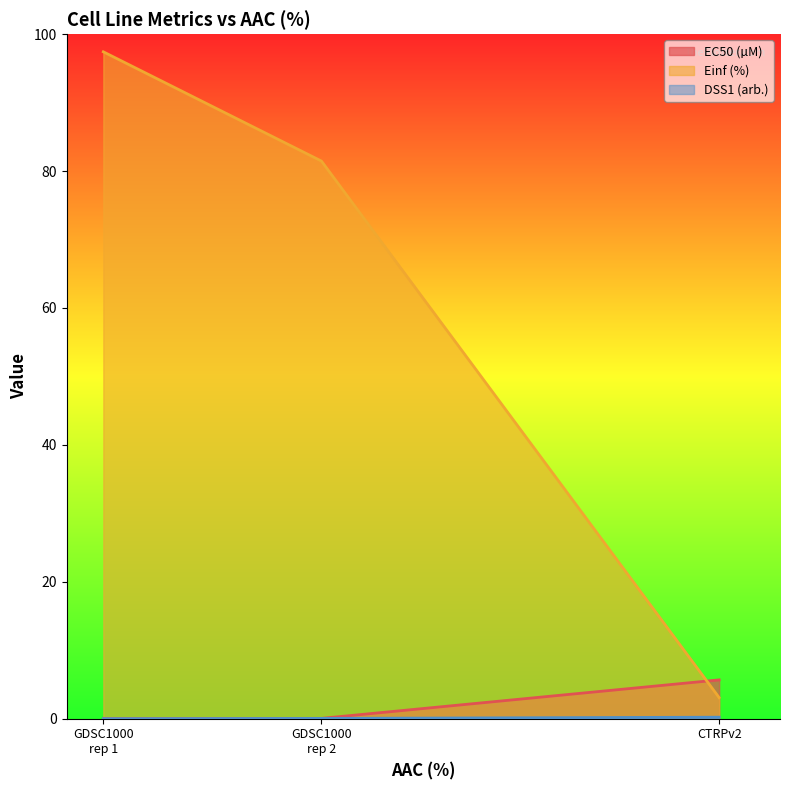

What is the maximum value shown in the chart?

97.4